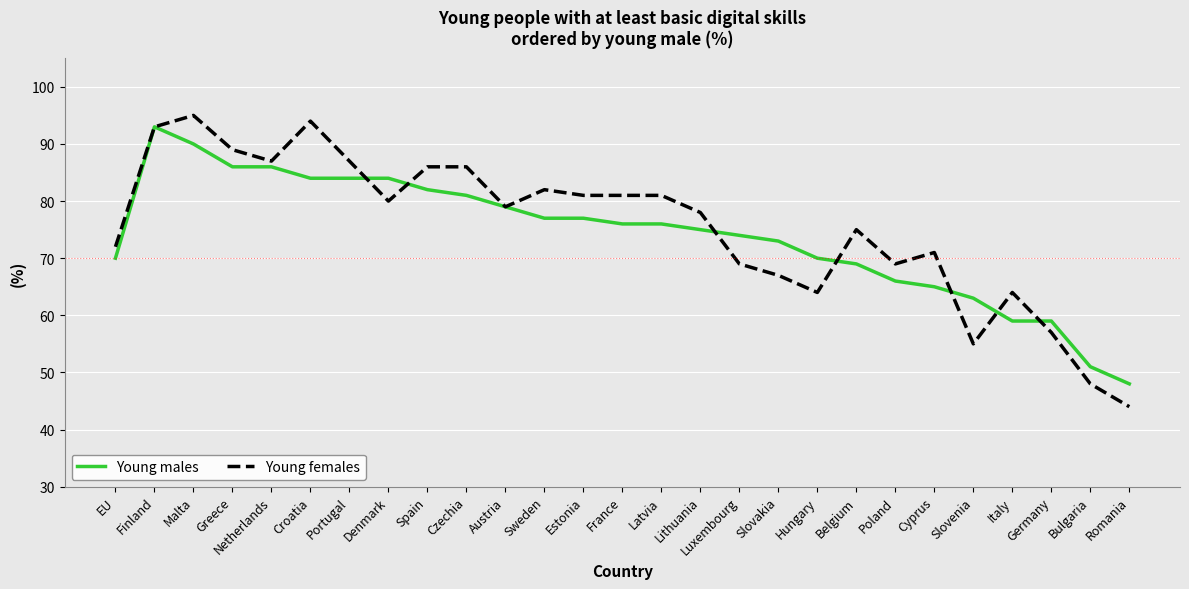

What is the smallest value displayed?

44